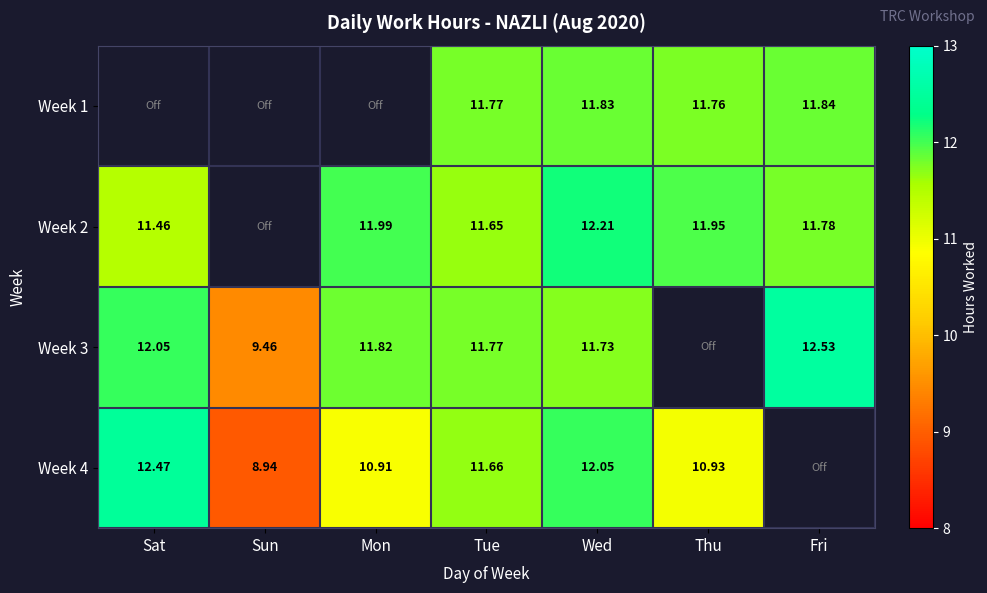

Is the value of Week 3 at Fri greater than the value of Week 2 at Fri?

Yes